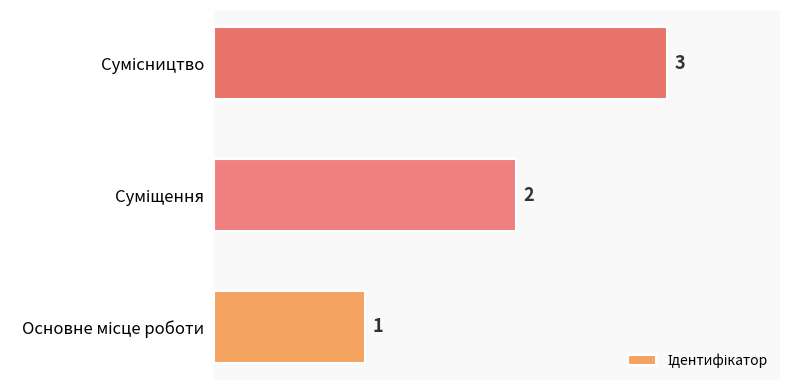

How many bars are there in total?

3